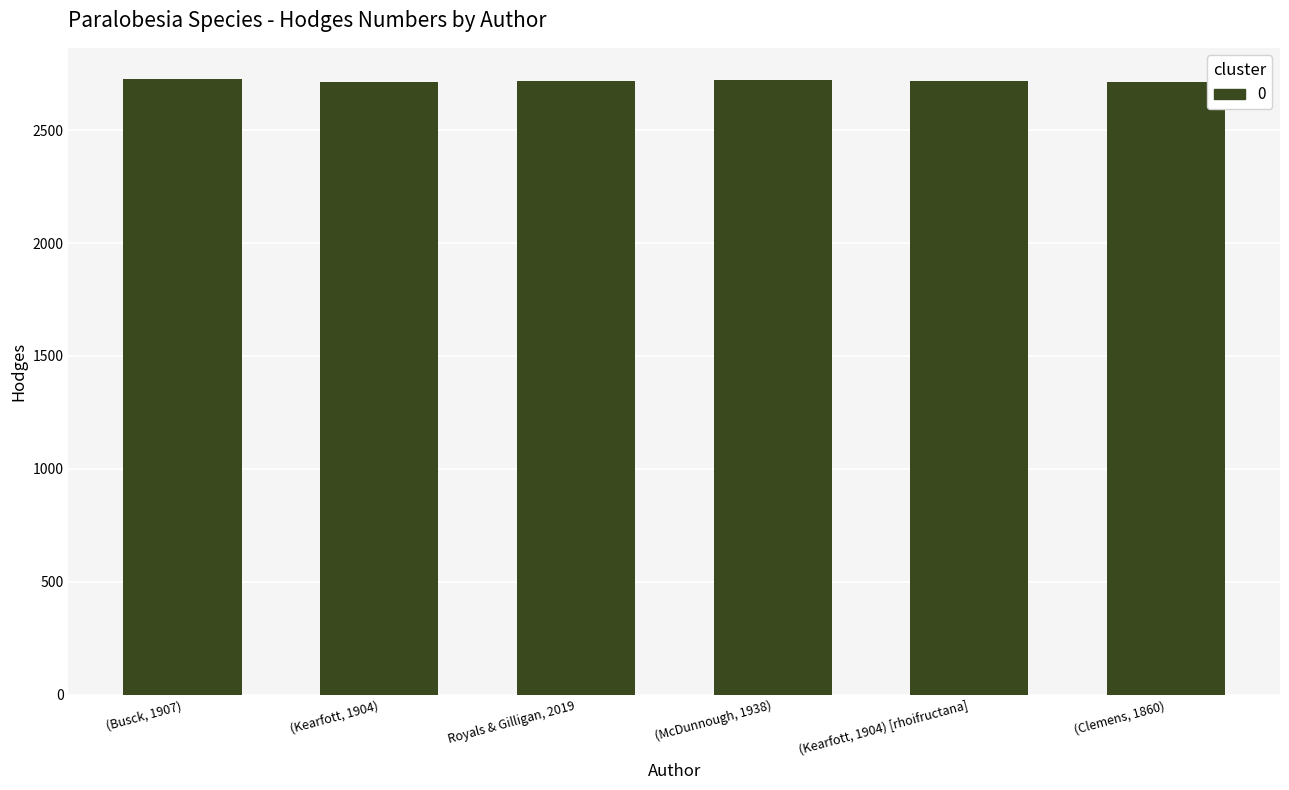

Does the chart contain any negative values?

No